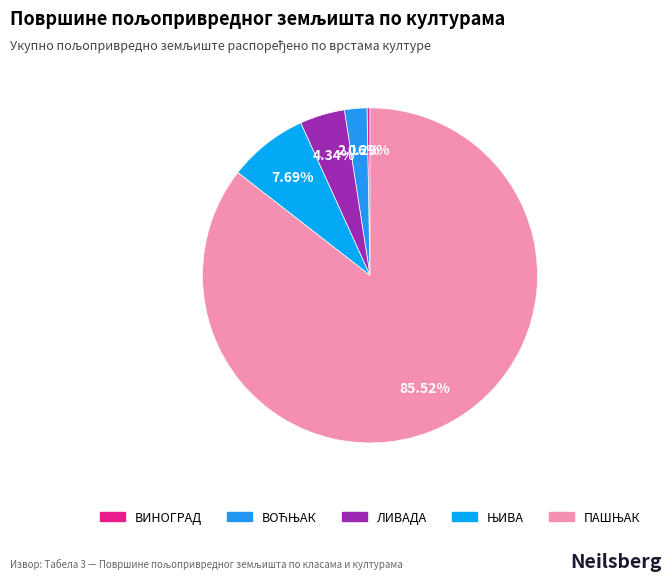

Is the sum of ЊИВА and ВОЋЊАК greater than half?

No